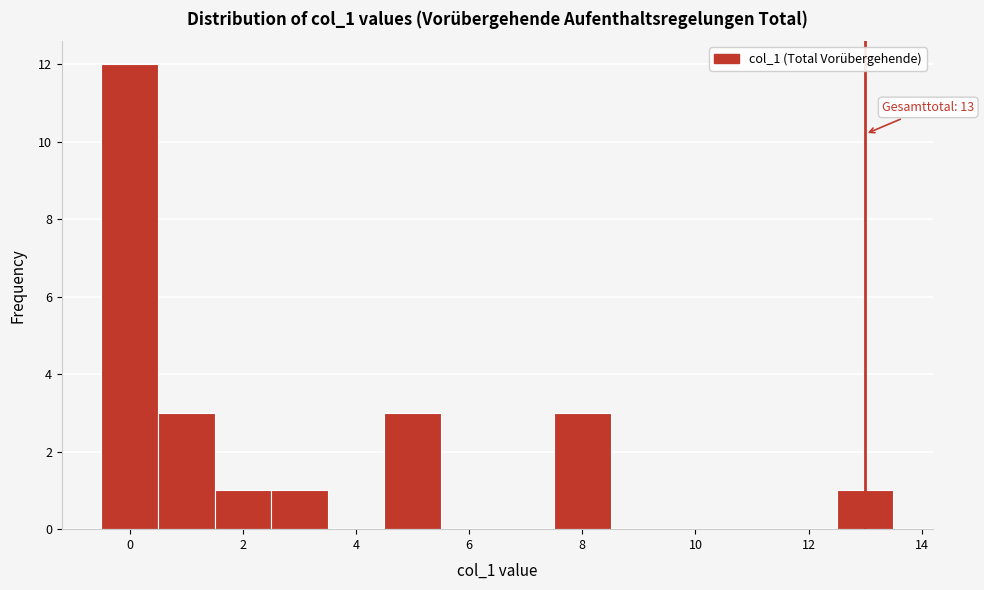

Which range on the x-axis has the tallest bar?

-0.5 to 0.5